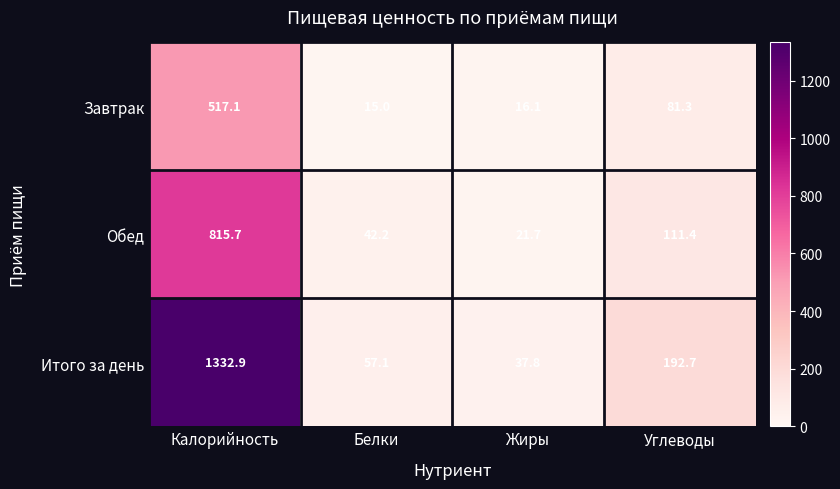

Count the number of categories in the chart.

4